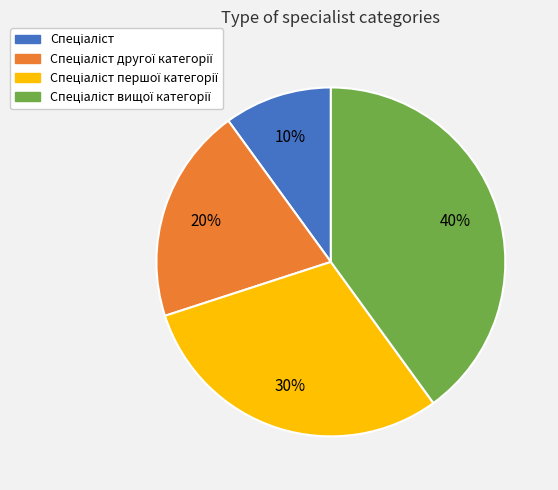

Is there a majority slice in this chart?

No